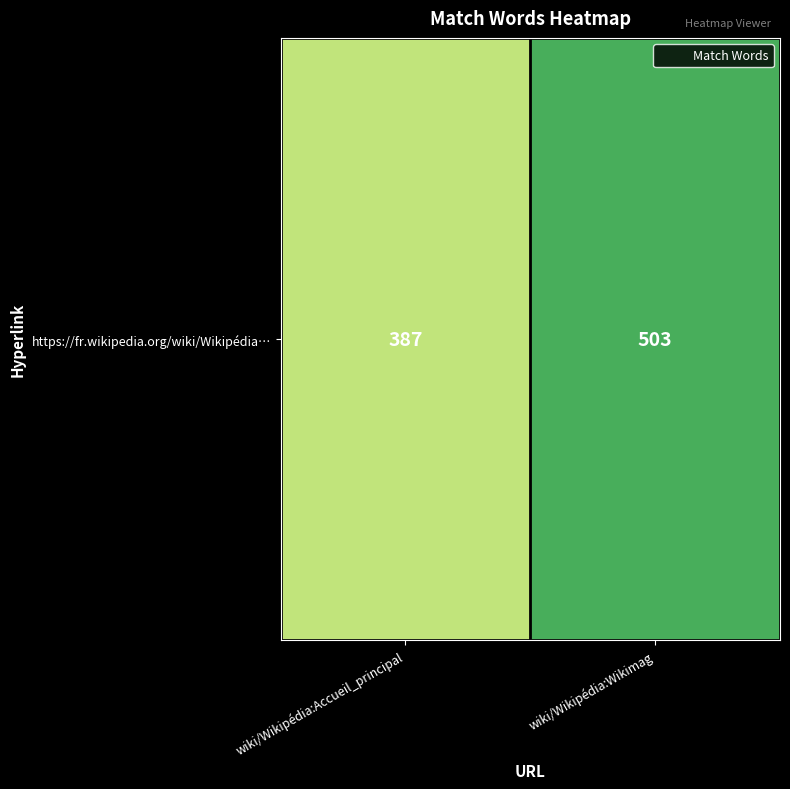

What is the change in value from wiki/Wikipédia:Accueil_principal to wiki/Wikipédia:Wikimag?

+116